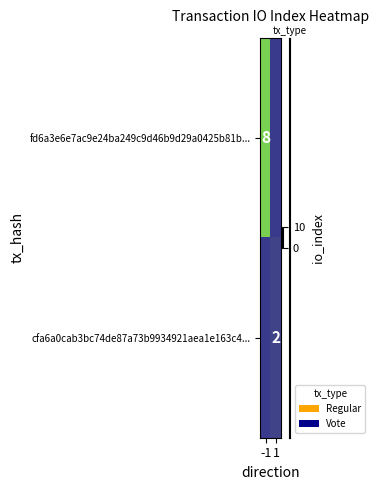

Rank the series at 1 from lowest to highest value.

row_0, row_1